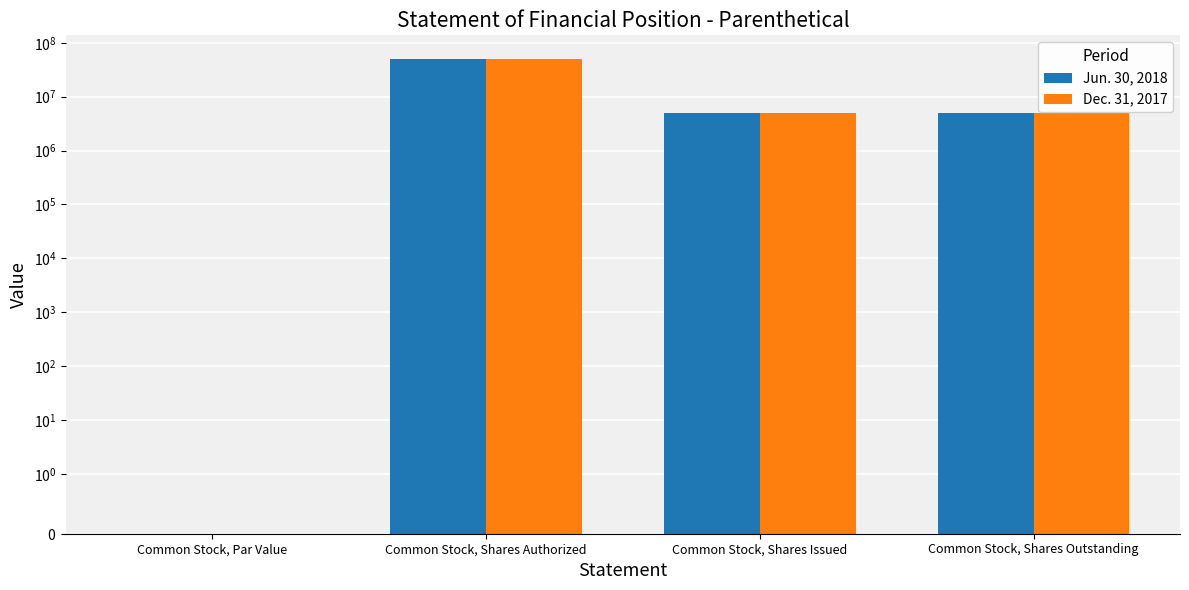

What are all the series names shown in the legend?

Jun. 30, 2018, Dec. 31, 2017